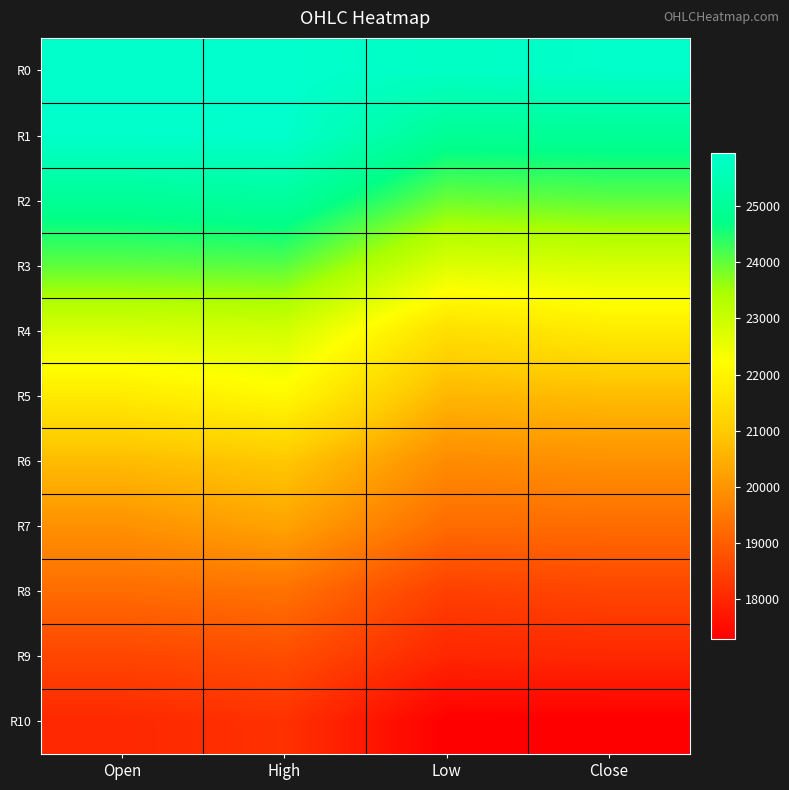

How many distinct data groups are displayed?

11